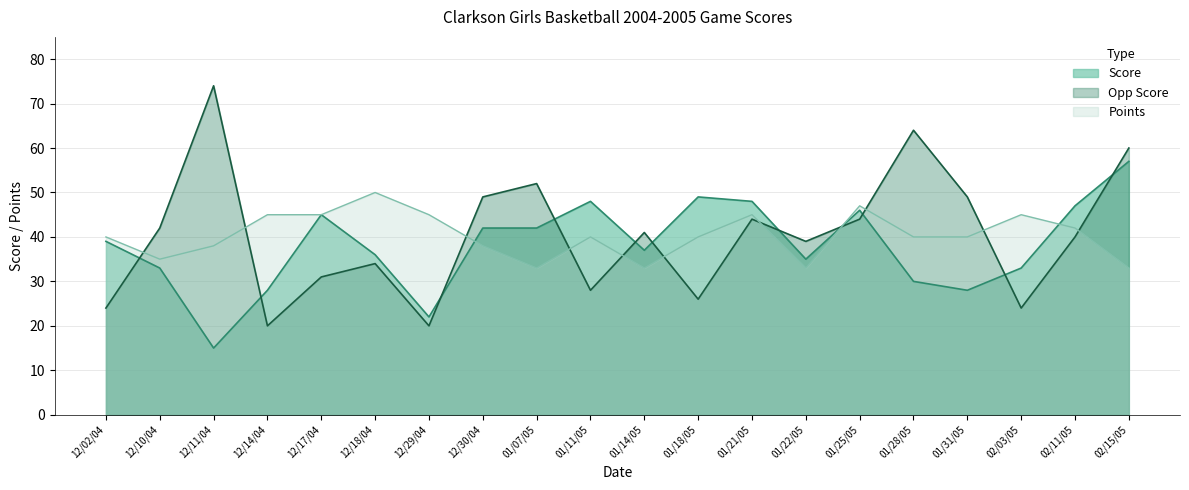

Reading left to right, extract all data points from this chart.

Score: 39	33	15	28	45	36	22	42	42	48	37	49	48	35	46	30	28	33	47	57
Opp Score: 24	42	74	20	31	34	20	49	52	28	41	26	44	39	44	64	49	24	40	60
Points: 40	35	38	45	45	50	45	38	33	40	33	40	45	33	47	40	40	45	42	33